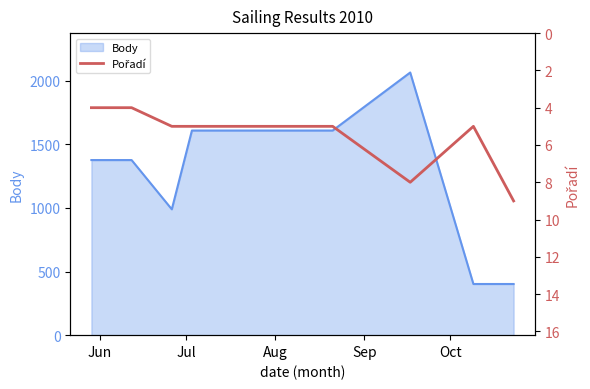

What is the difference between the second highest and minimum values?

4